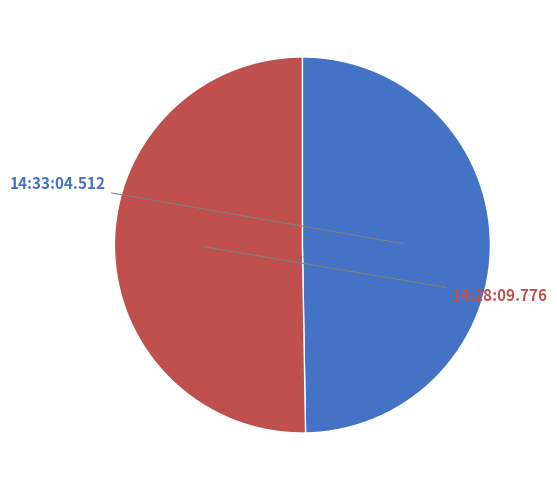

Is it true that 14:33:04.512 is 40% of the pie?

False